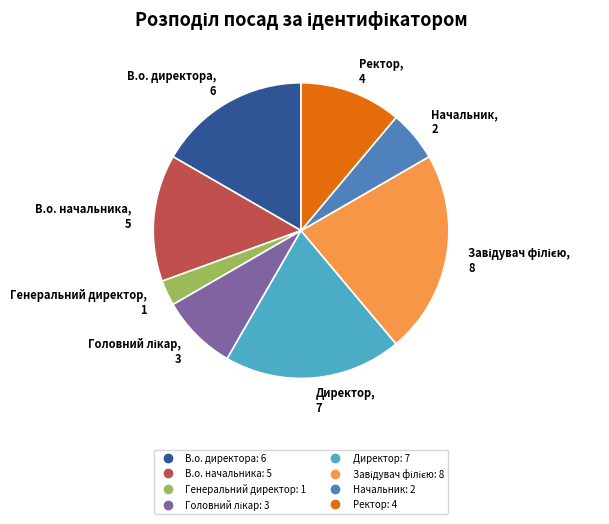

Which category has the smallest portion of the pie?

Генеральний директор